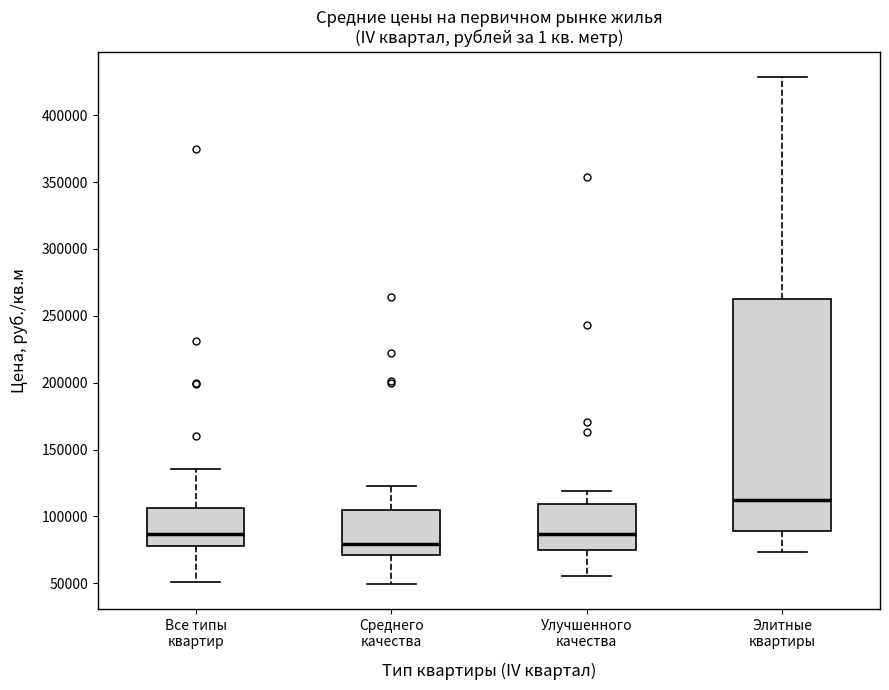

Which box has the lowest median line?

Среднего качества